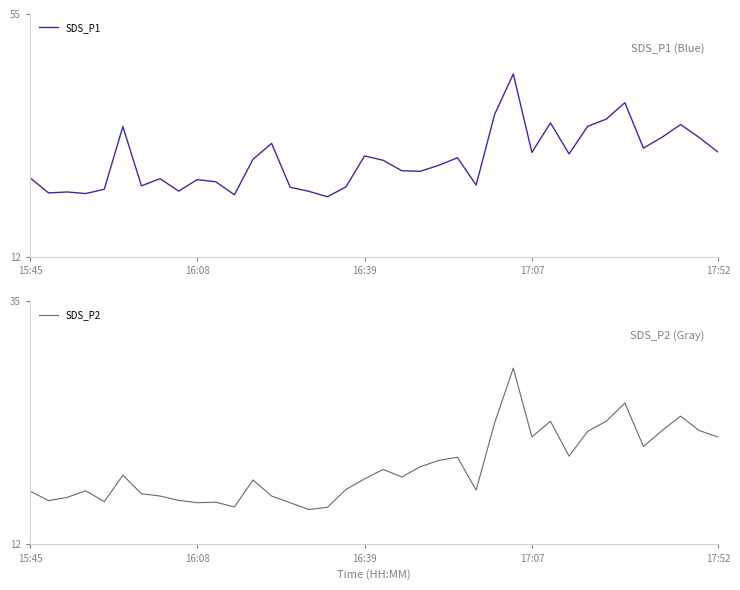

What is the value of the SDS_P2 point at the 16th from the left?

15.3